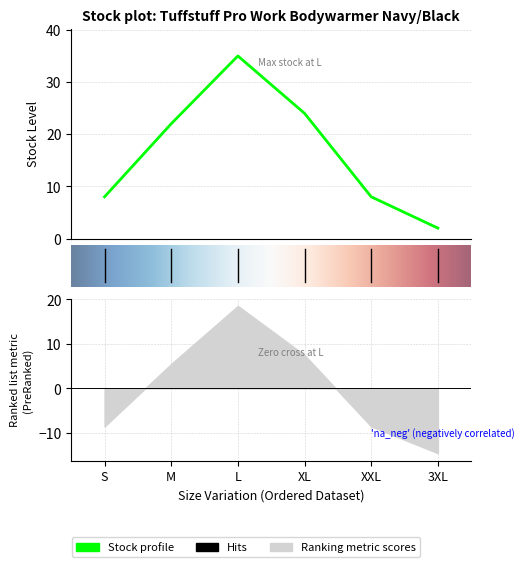

How many lines are shown in the chart?

3